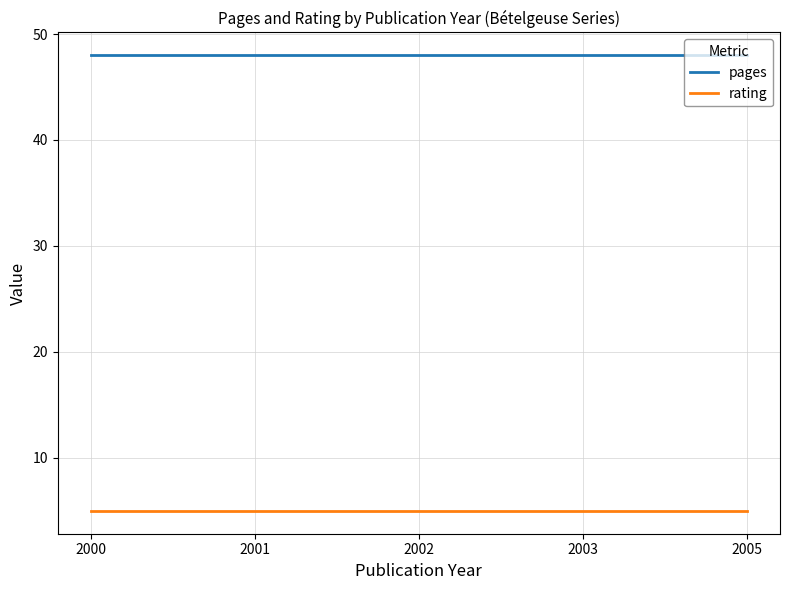

How many categories are shown in the chart?

5